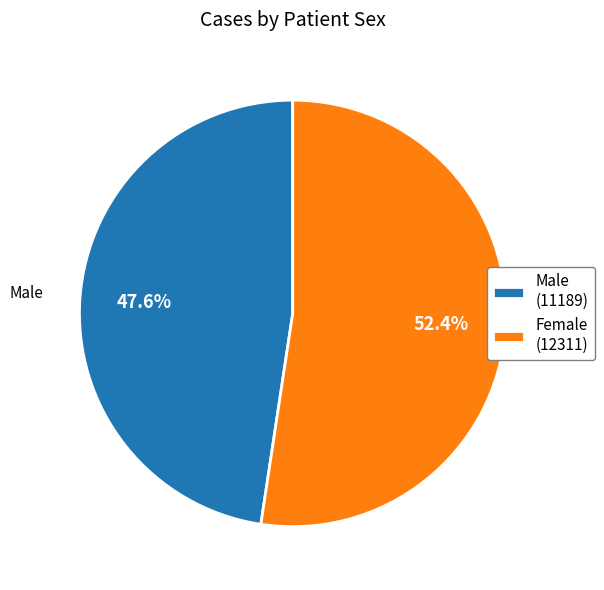

What is the ratio of the value at Female to the value at Male?

1.1